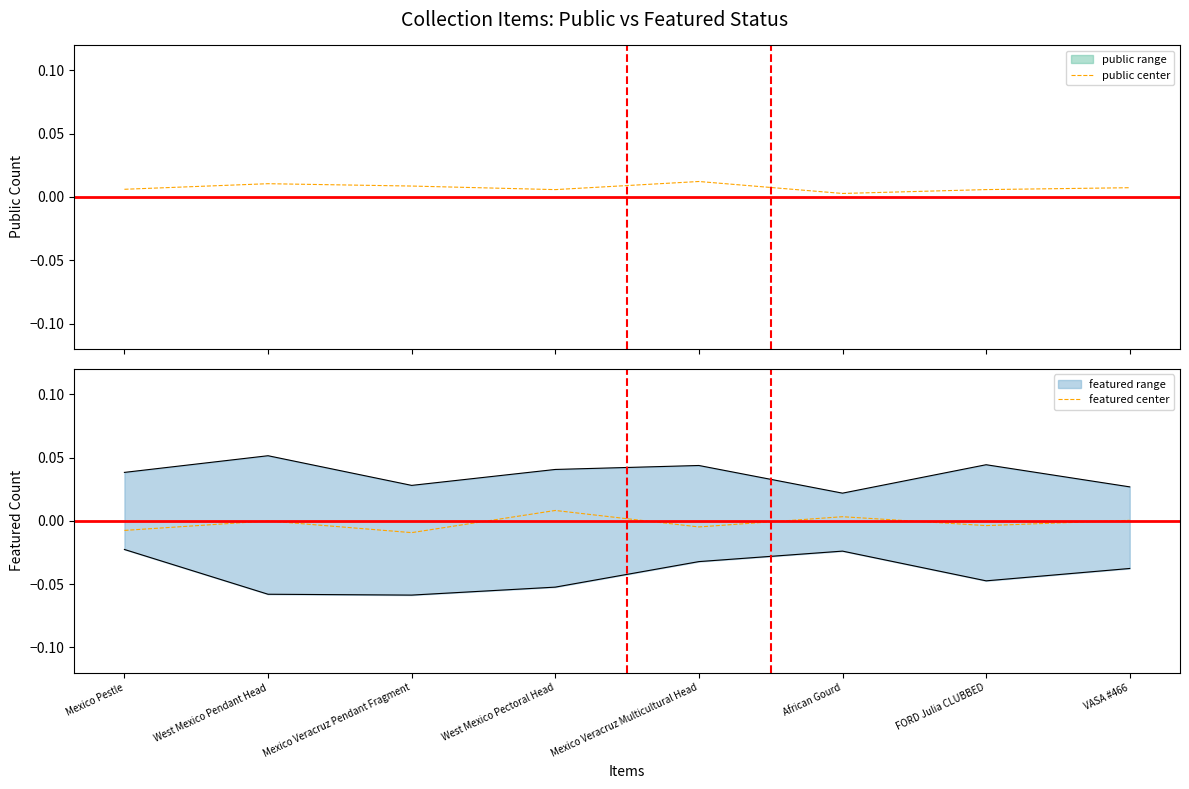

At which category does featured center reach its first local peak?

West Mexico Pendant Head